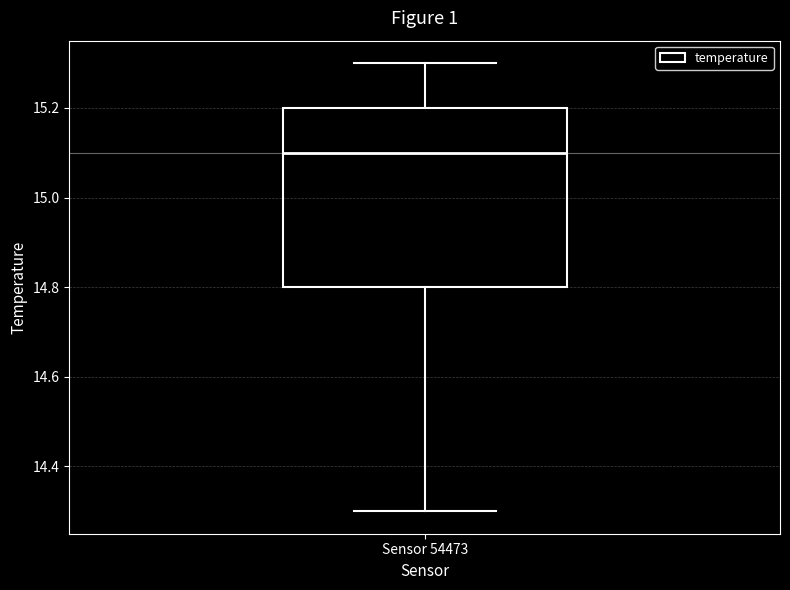

Read this box plot against the y-axis: the position of the median line, the range covered by the box, and the ends of both whiskers. The values are not printed on the chart, so give them approximately, as read against the axis.

median 15.1, box 14.8 to 15.2, whiskers 14.3 to 15.3